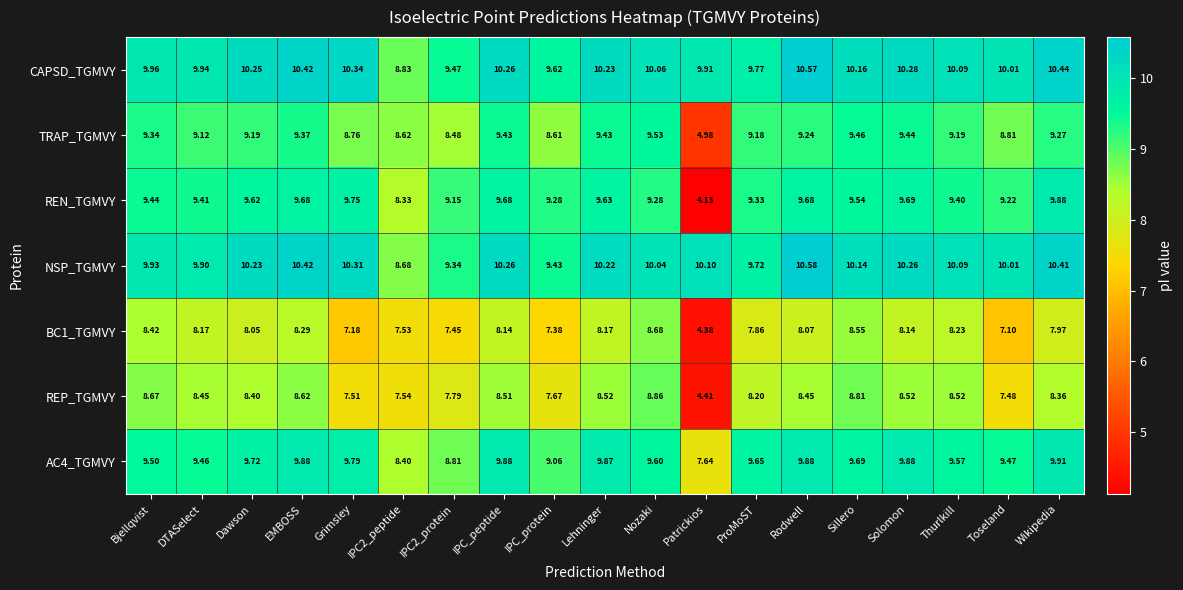

What is the greatest value displayed?

10.6